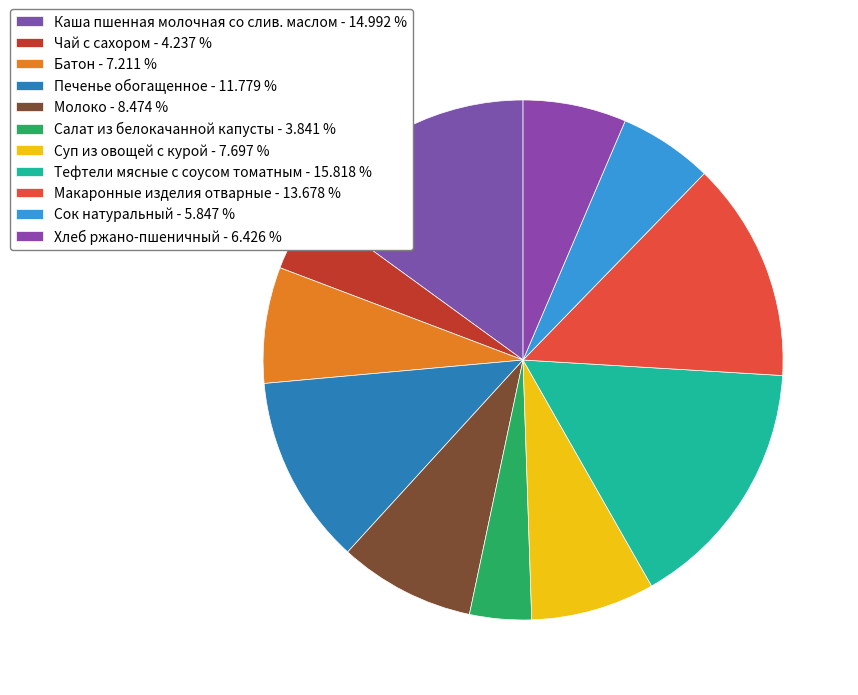

Is there any slice that represents more than half of the pie?

No